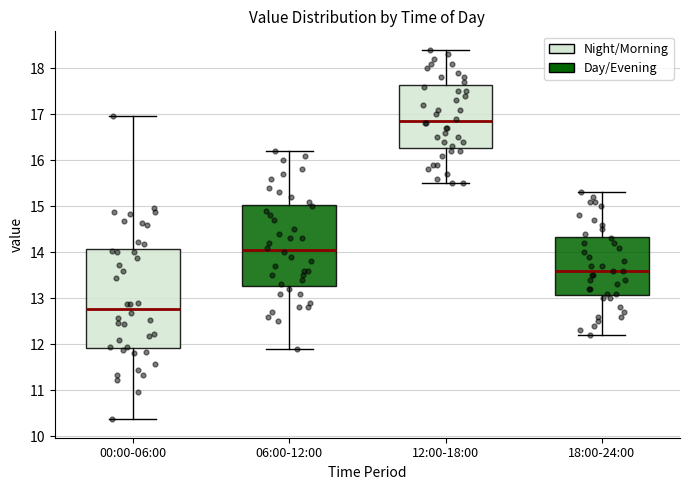

Reading left to right, transcribe this box plot: for each box, give where its median line is, the range the box spans, and where its two whiskers end, as read against the y-axis. The values are not printed on the chart, so give them approximately, as read against the axis.

00:00-06:00: median 12.8, box 11.9 to 14.1, whiskers 10.4 to 17.0
06:00-12:00: median 14.1, box 13.3 to 15.0, whiskers 11.9 to 16.2
12:00-18:00: median 16.9, box 16.3 to 17.6, whiskers 15.5 to 18.4
18:00-24:00: median 13.6, box 13.1 to 14.3, whiskers 12.2 to 15.3